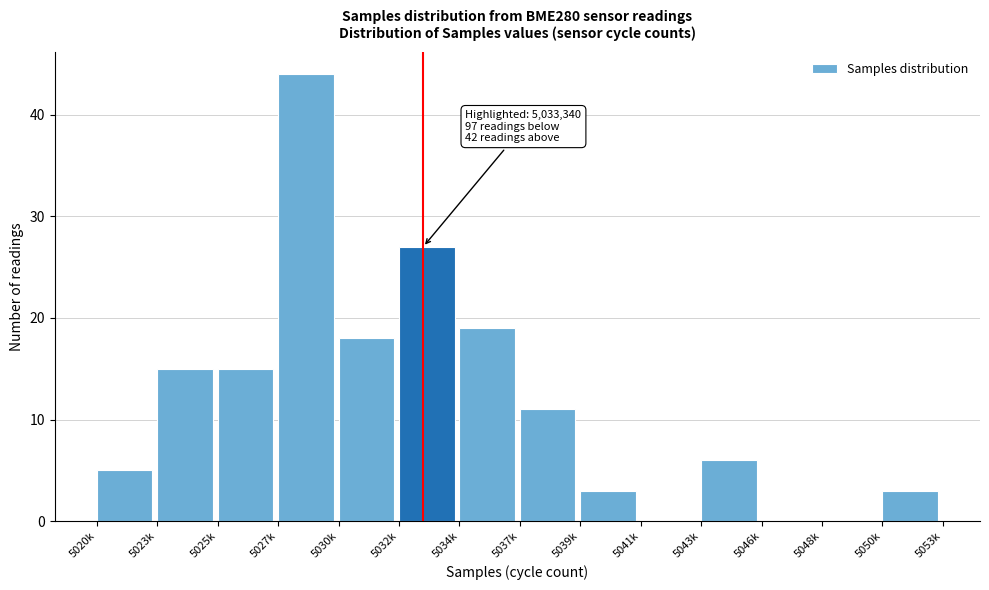

Reading left to right, transcribe all the data shown in this chart.

5020k=5	5023k=15	5025k=15	5027k=44	5030k=18	5032k=27	5034k=19	5037k=11	5039k=3	5041k=0	5043k=6	5046k=0	5048k=0	5050k=3